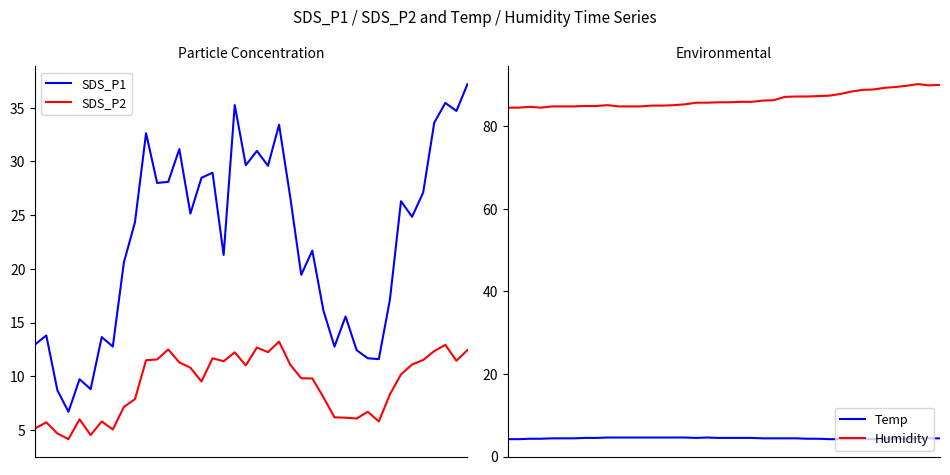

What is the total value across all series at 36?

140.1